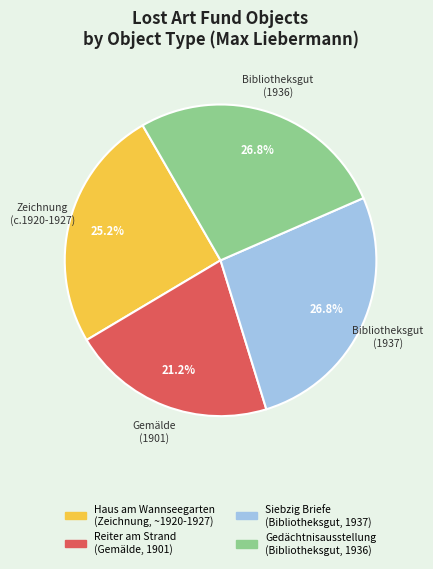

Between Haus am Wannseegarten (Zeichnung, ~1920-1927) and Siebzig Briefe (Bibliotheksgut, 1937), which is larger?

Siebzig Briefe (Bibliotheksgut, 1937)